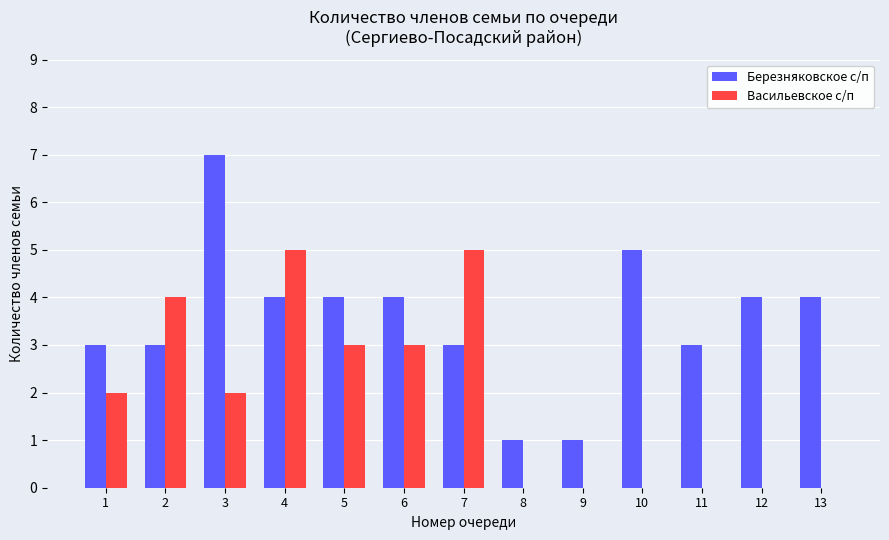

What is the total value across all series at 5?

7